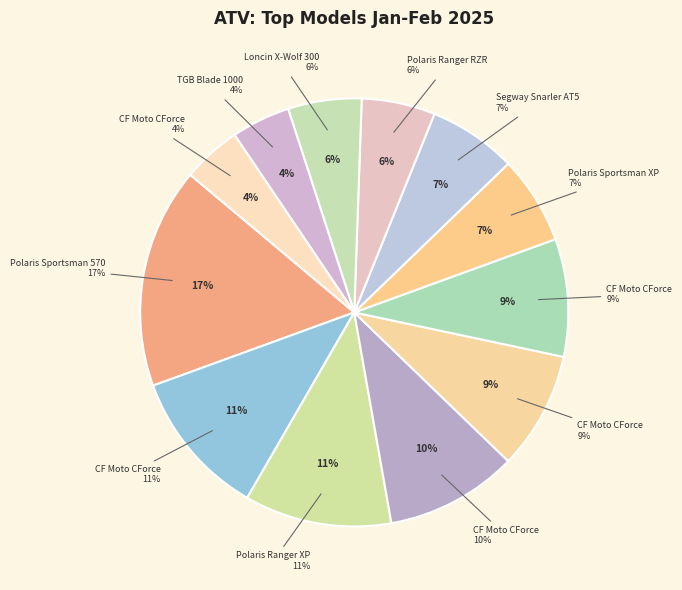

How many segments does this pie chart have?

12